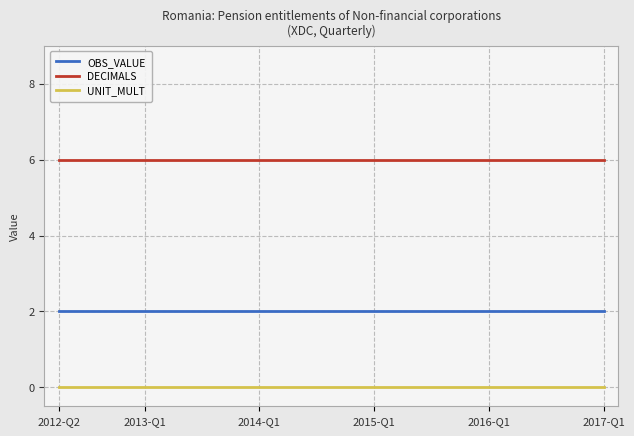

True or false: OBS_VALUE and DECIMALS intersect in this chart.

False